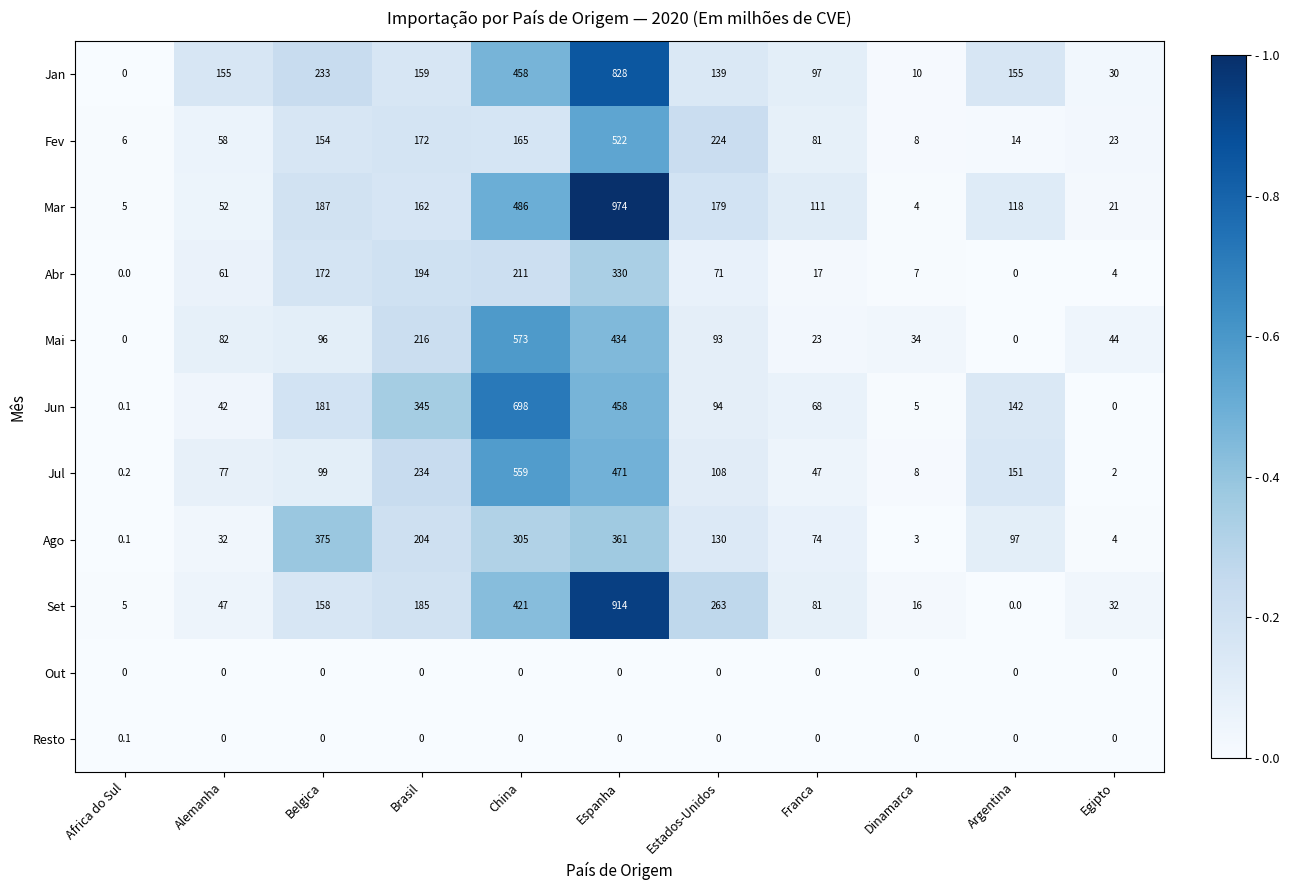

The Fev series shows 3.1 at Africa do Sul. True or false?

False